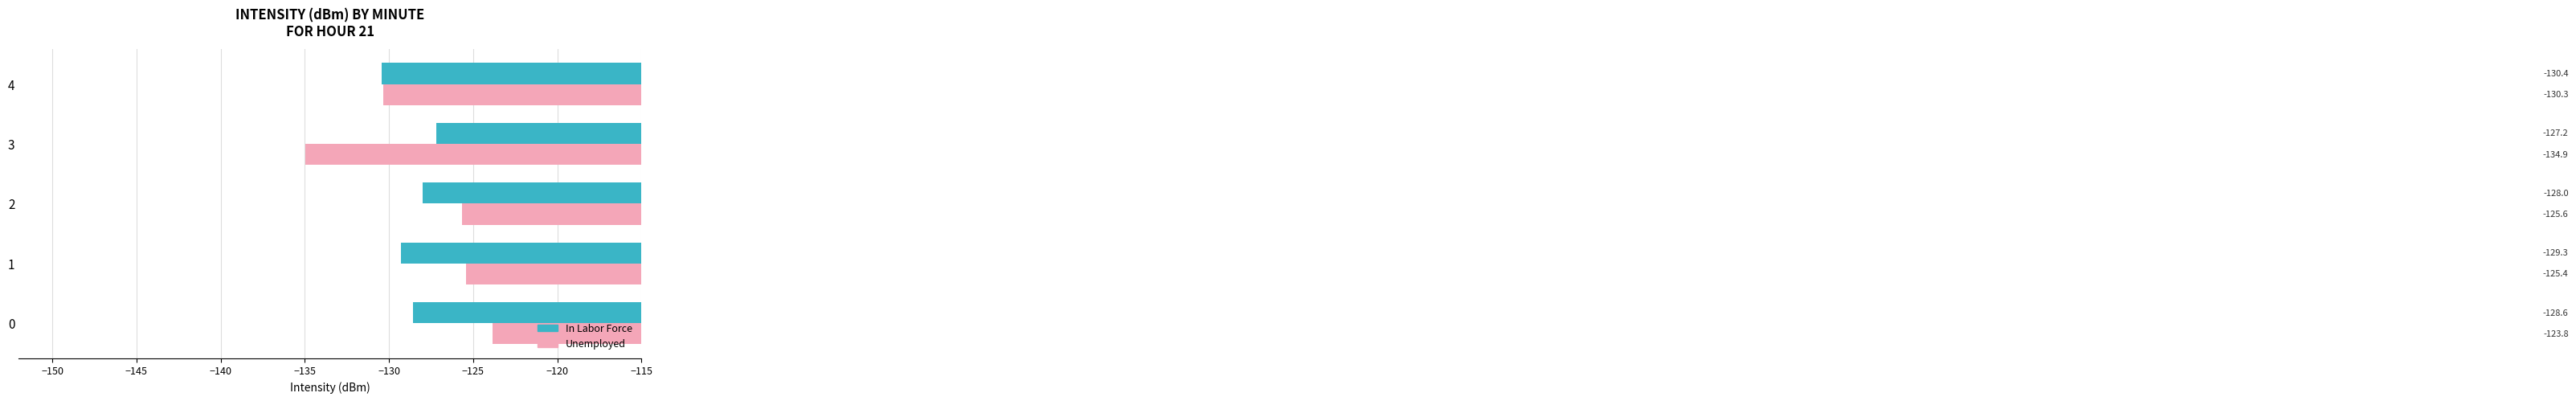

What is the total value across all series at 2?

-253.6